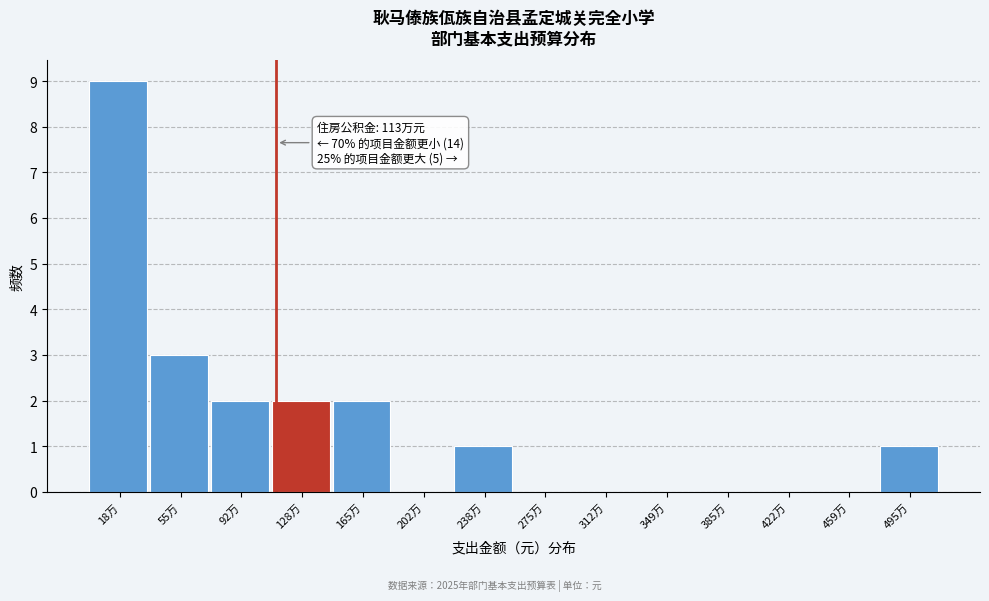

Reading left to right, extract all data points from this chart.

18万=9	55万=3	92万=2	128万=2	165万=2	202万=0	238万=1	275万=0	312万=0	349万=0	385万=0	422万=0	459万=0	495万=1